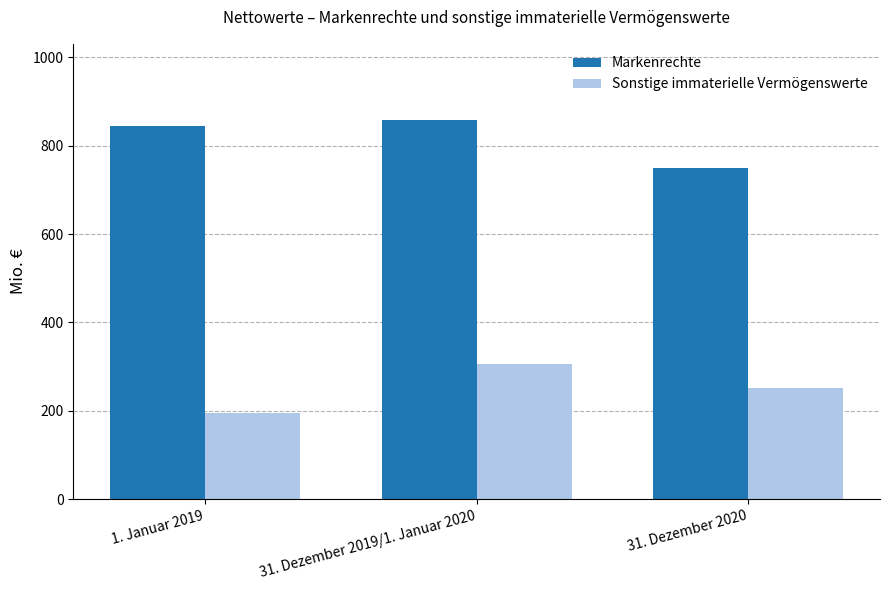

How many bars are there in total?

6